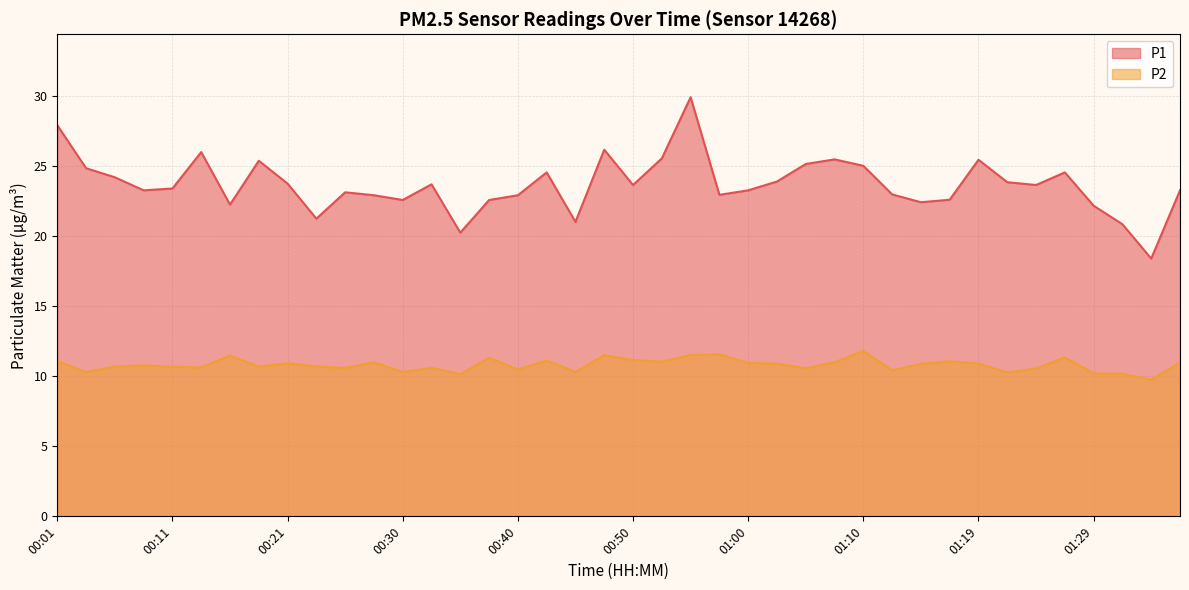

At which label does P2 reach its peak?

01:10